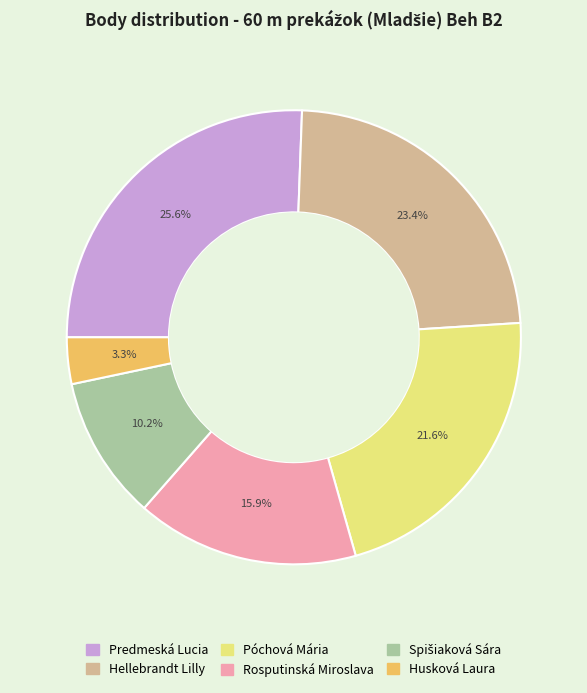

Does any single category account for the majority?

No